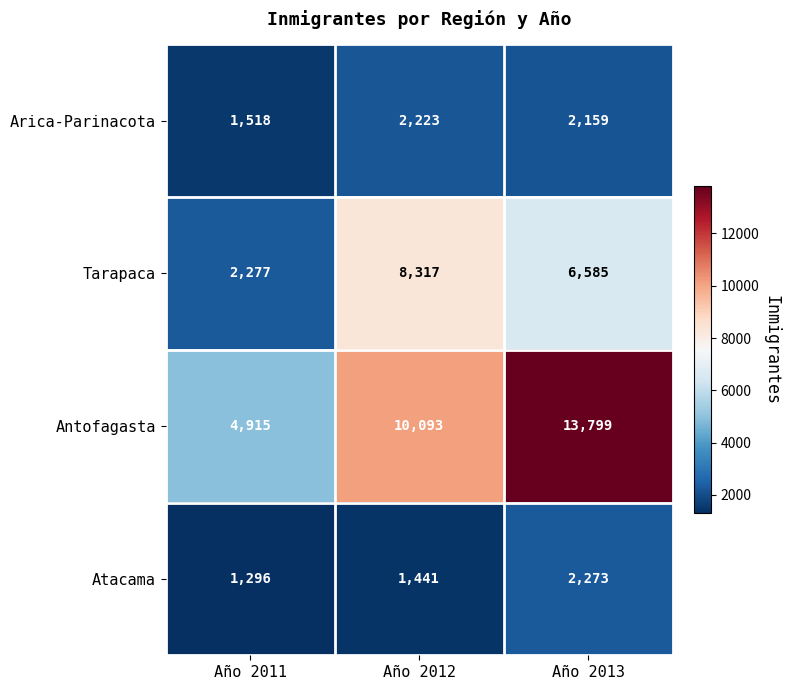

Which series has the widest spread of values?

Antofagasta